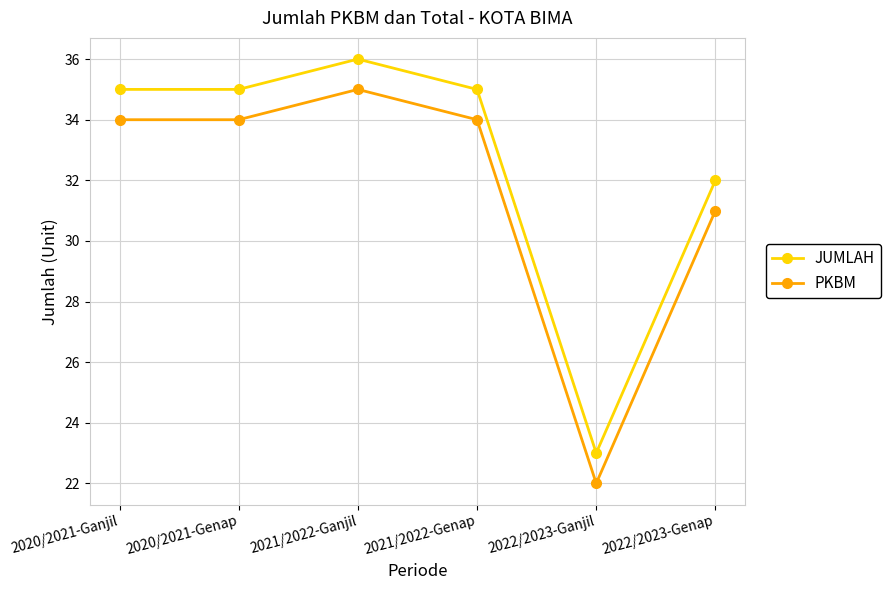

True or false: JUMLAH has more than 1 points higher than both neighbors.

False